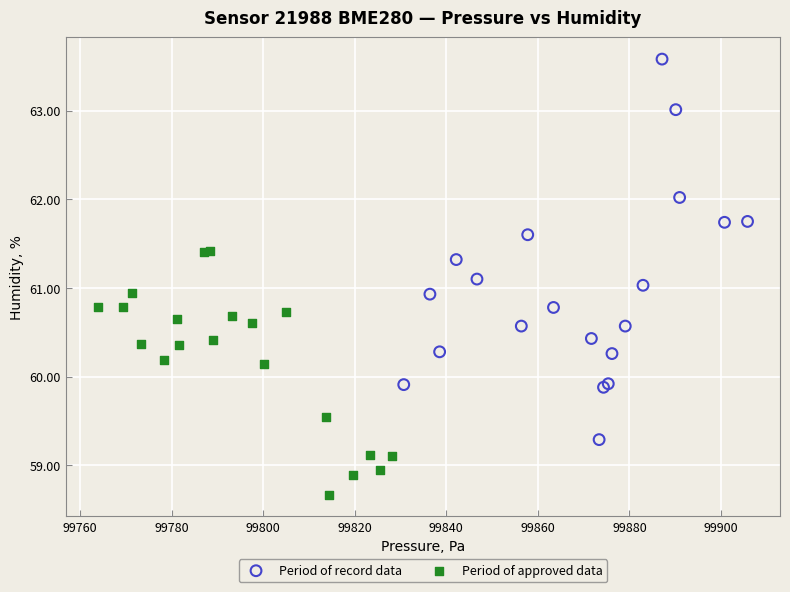

What are all the series names shown in the legend?

Period of record data, Period of approved data